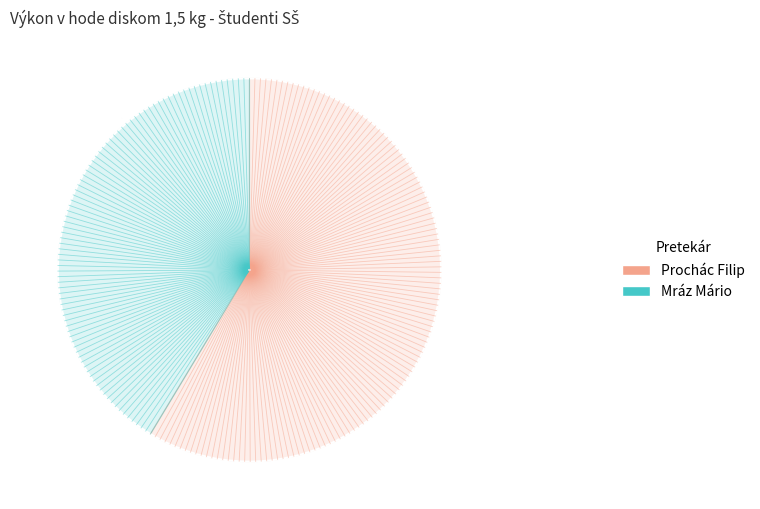

How many slices are in this pie chart?

2